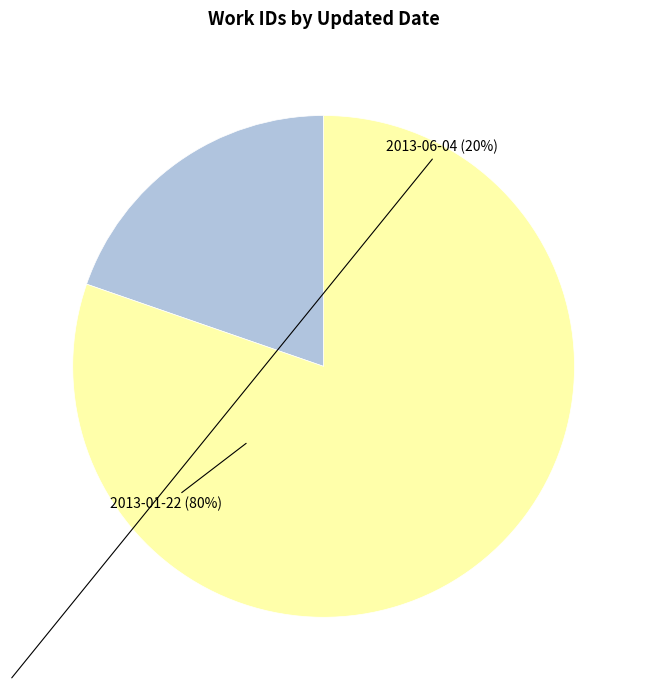

Is the sum of 2013-06-04 and 2013-01-22 greater than half?

Yes